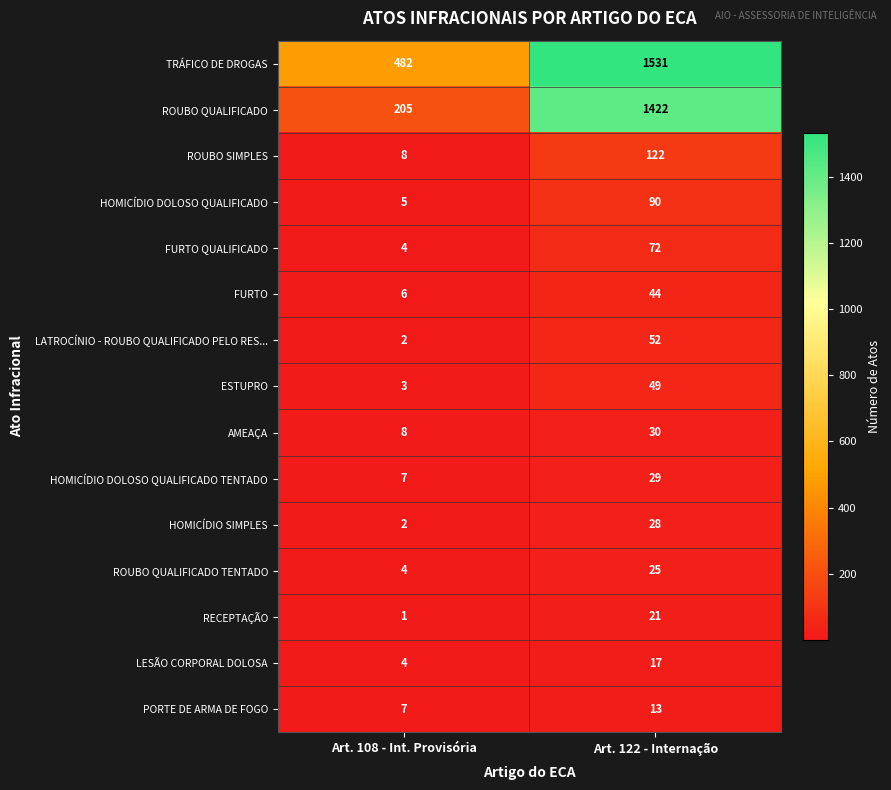

What is the average value of the HOMICÍDIO DOLOSO QUALIFICADO TENTADO series?

18